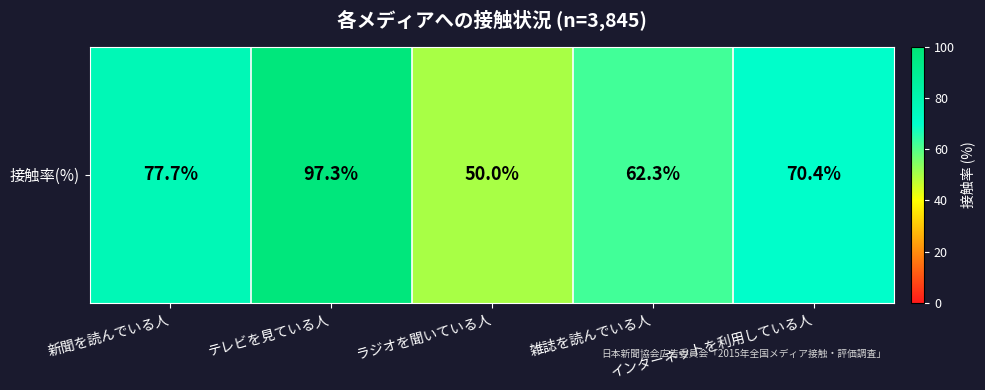

What is the sum of the values at 雑誌を読んでいる人 and ラジオを聞いている人?

112.3